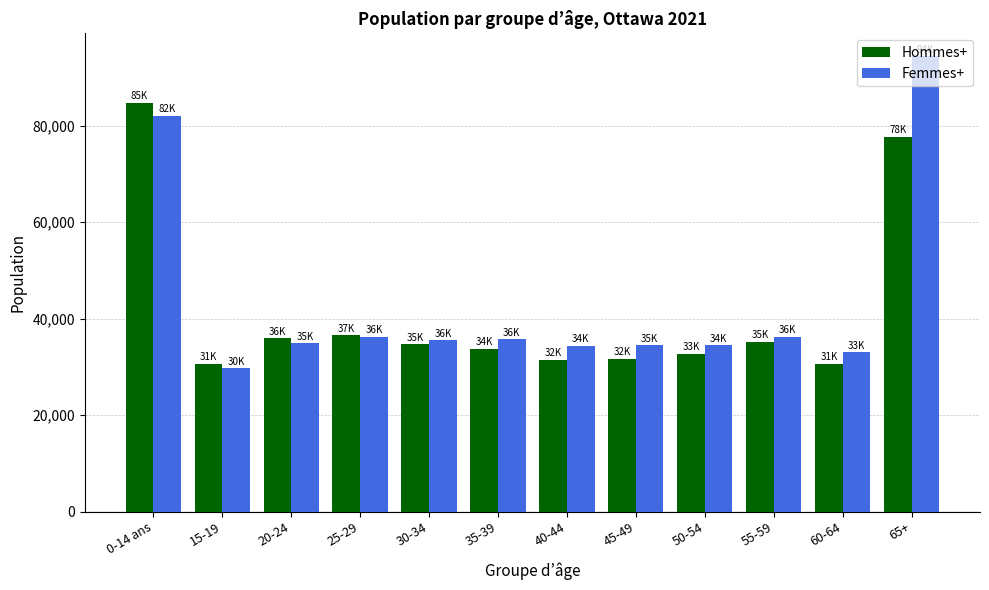

Read the Hommes+ value at 55-59, to the nearest 100.

35200